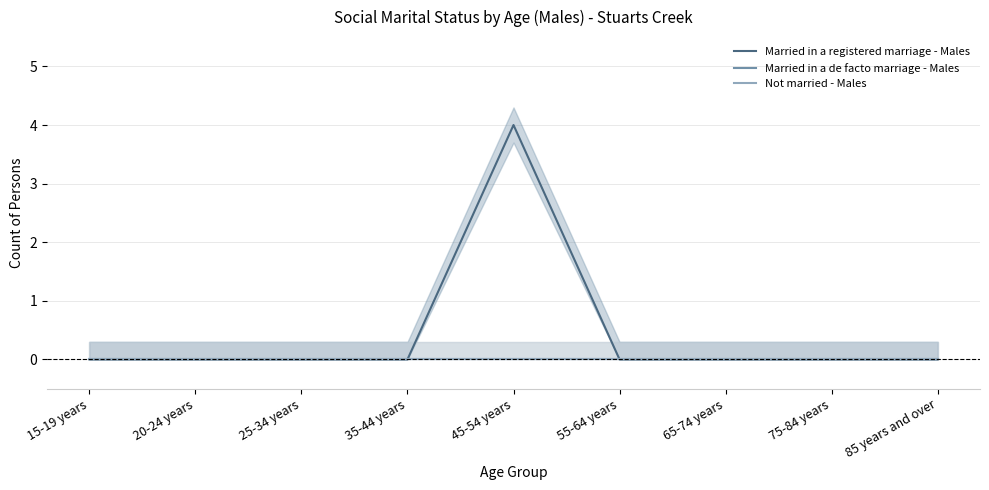

Reading left to right, what are all the values shown in this chart?

Married in a registered marriage - Males: 0	0	0	0	4	0	0	0	0
Married in a de facto marriage - Males: 0	0	0	0	0	0	0	0	0
Not married - Males: 0	0	0	0	0	0	0	0	0